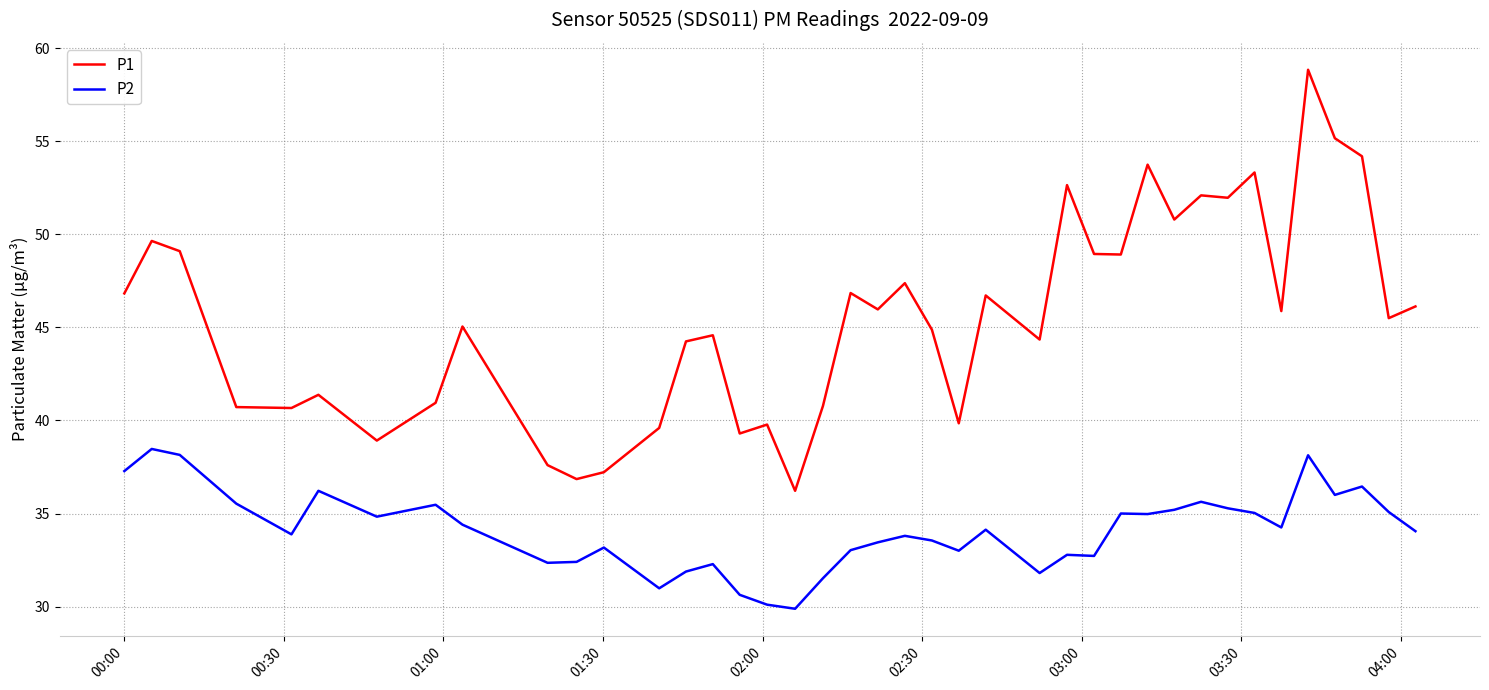

Which series has the widest spread of values?

P1